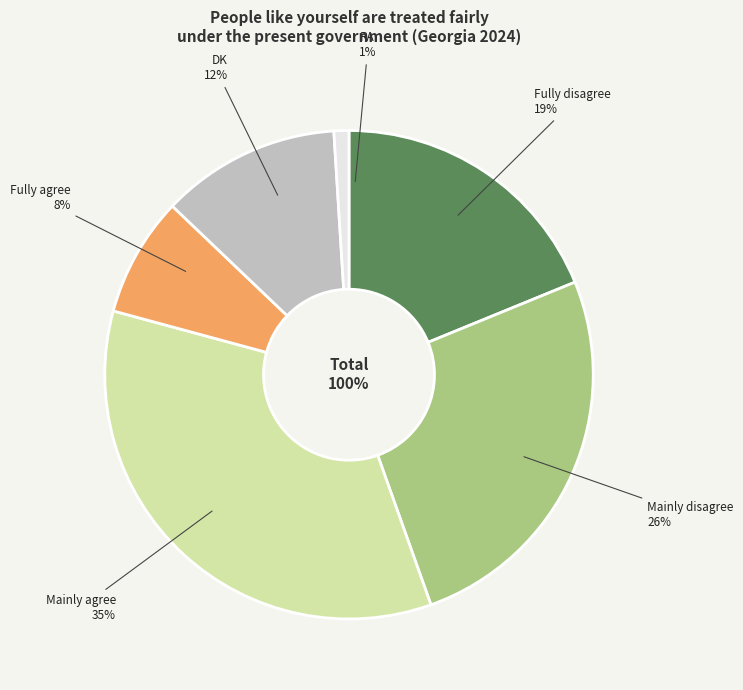

What is the change in value from Fully agree to DK?

+4